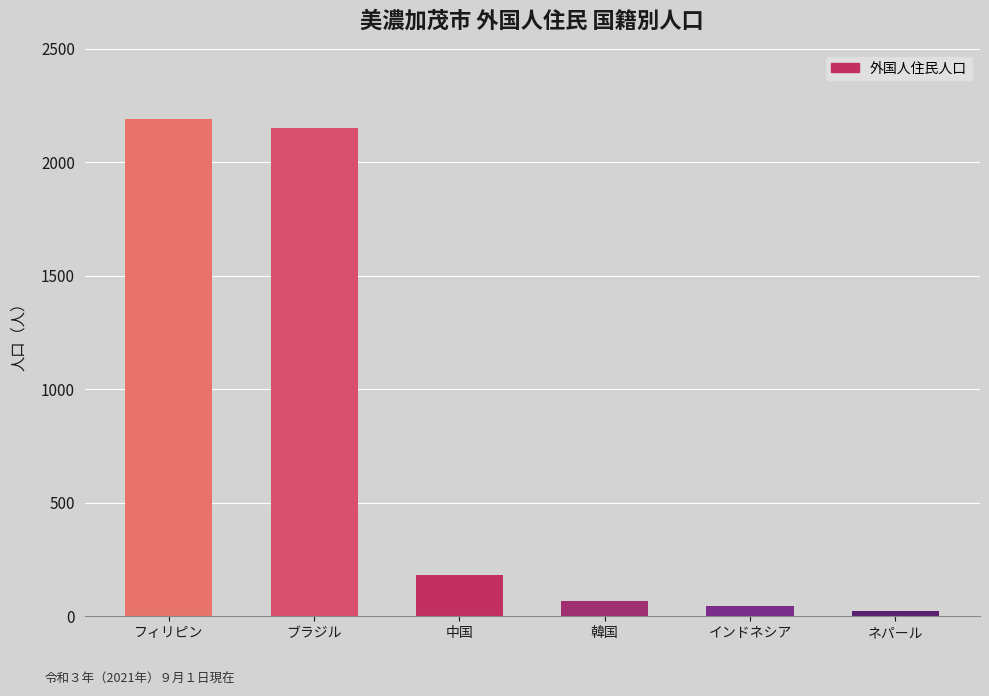

The value at 中国 is 306. True or false?

False